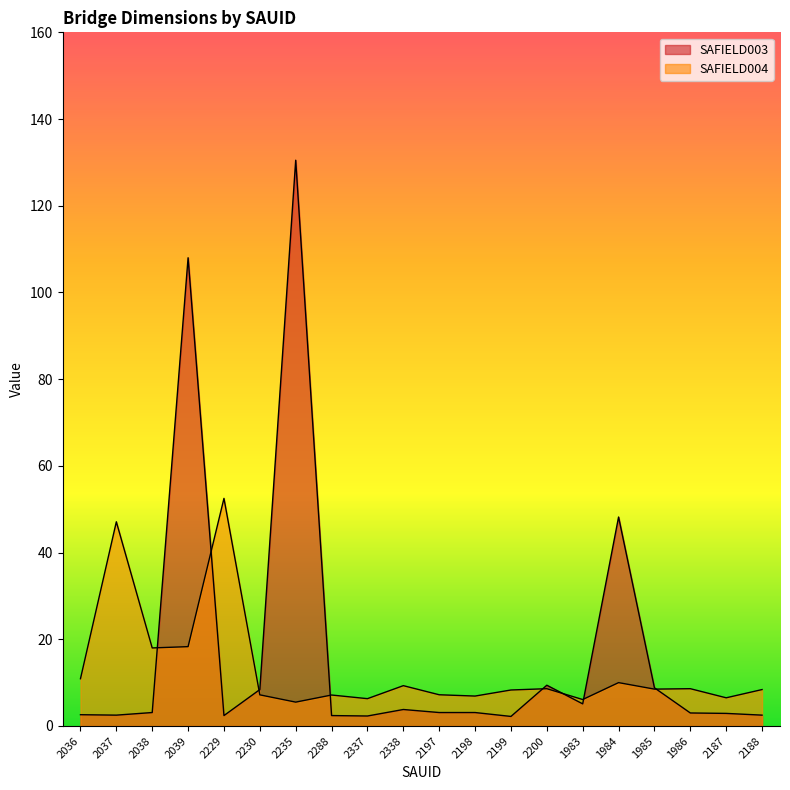

At which category does the chart reach its peak across all series?

2235